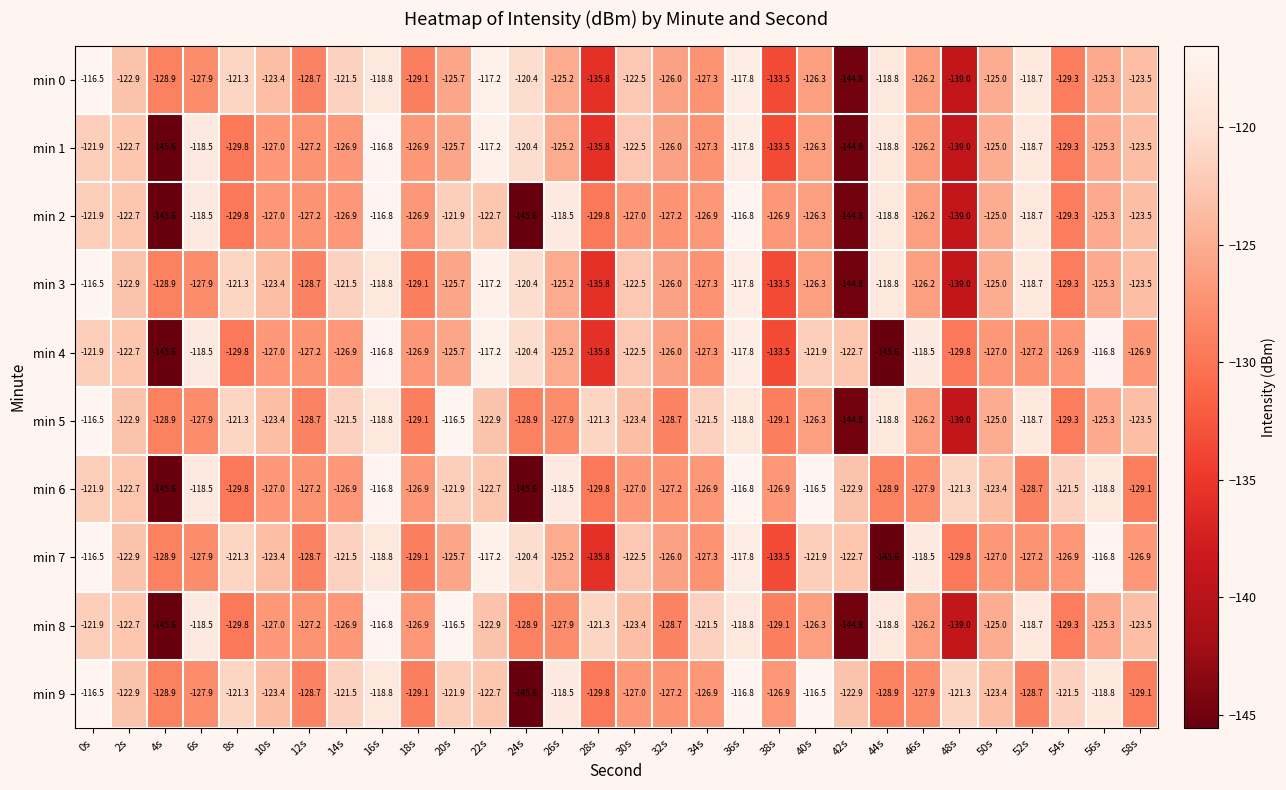

How many data points in min 7 are less than -125?

16